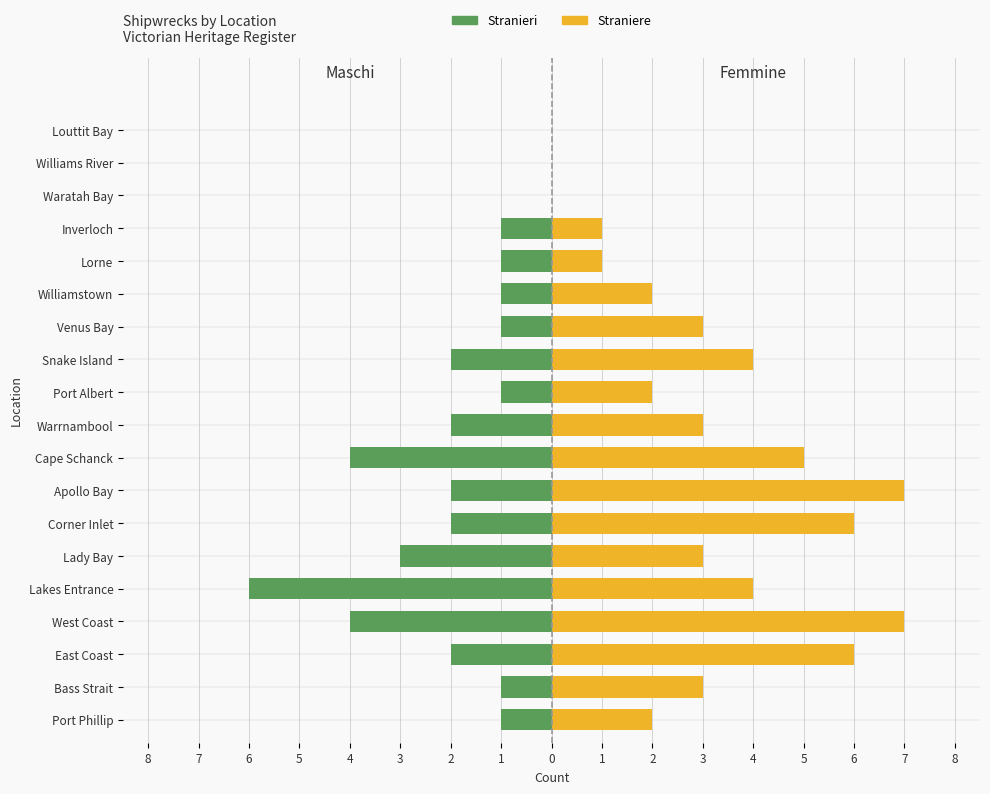

What is the spread (max minus min) of values at 1?

9